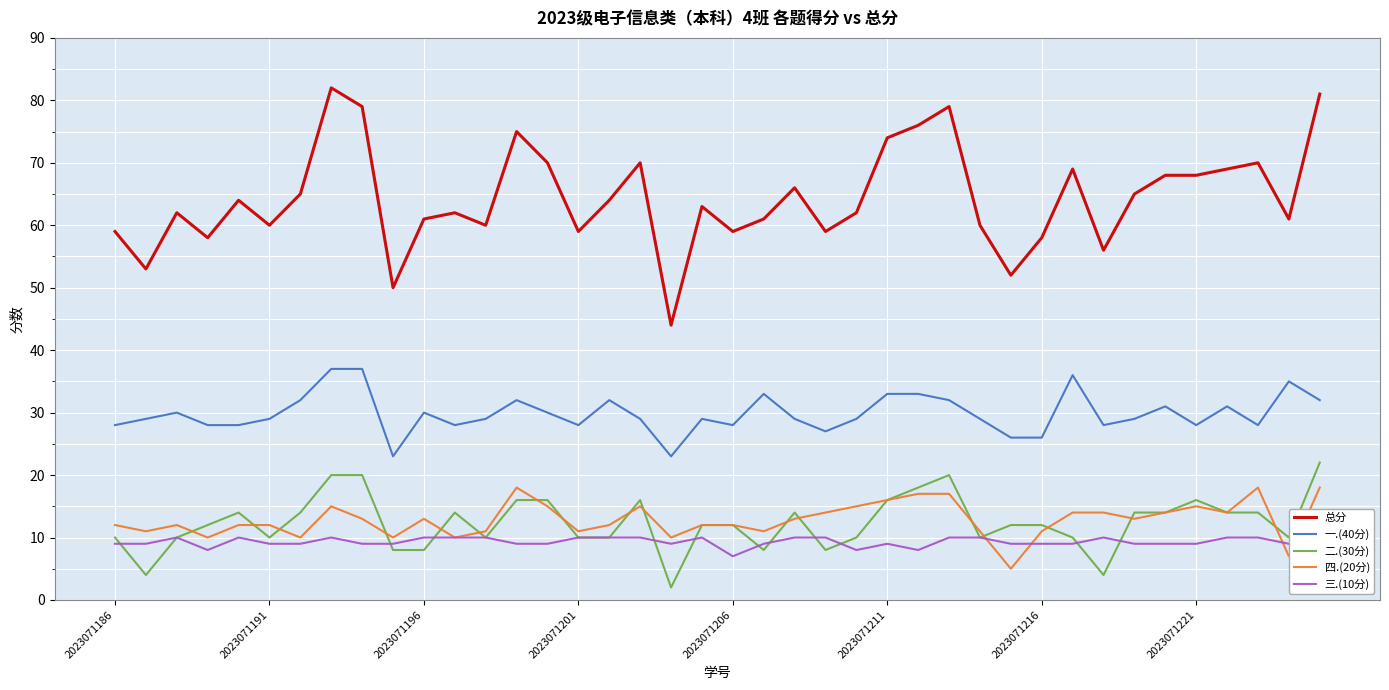

Reading right to left, extract all data points from this chart.

总分: 81	61	70	69	68	68	65	56	69	58	52	60	79	76	74	62	59	66	61	59	63	44	70	64	59	70	75	60	62	61	50	79	82	65	60	64	58	62	53	59
一.(40分): 32	35	28	31	28	31	29	28	36	26	26	29	32	33	33	29	27	29	33	28	29	23	29	32	28	30	32	29	28	30	23	37	37	32	29	28	28	30	29	28
二.(30分): 22	10	14	14	16	14	14	4	10	12	12	10	20	18	16	10	8	14	8	12	12	2	16	10	10	16	16	10	14	8	8	20	20	14	10	14	12	10	4	10
四.(20分): 18	7	18	14	15	14	13	14	14	11	5	11	17	17	16	15	14	13	11	12	12	10	15	12	11	15	18	11	10	13	10	13	15	10	12	12	10	12	11	12
三.(10分): 9	9	10	10	9	9	9	10	9	9	9	10	10	8	9	8	10	10	9	7	10	9	10	10	10	9	9	10	10	10	9	9	10	9	9	10	8	10	9	9